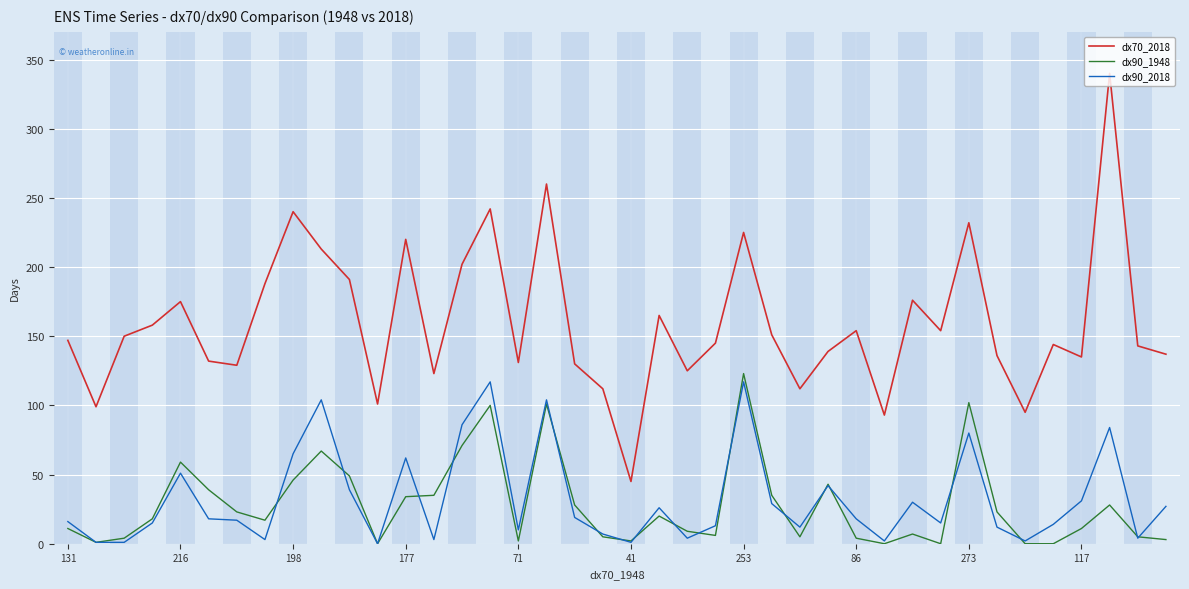

True or false: dx70_2018 and dx90_2018 cross at least once.

False